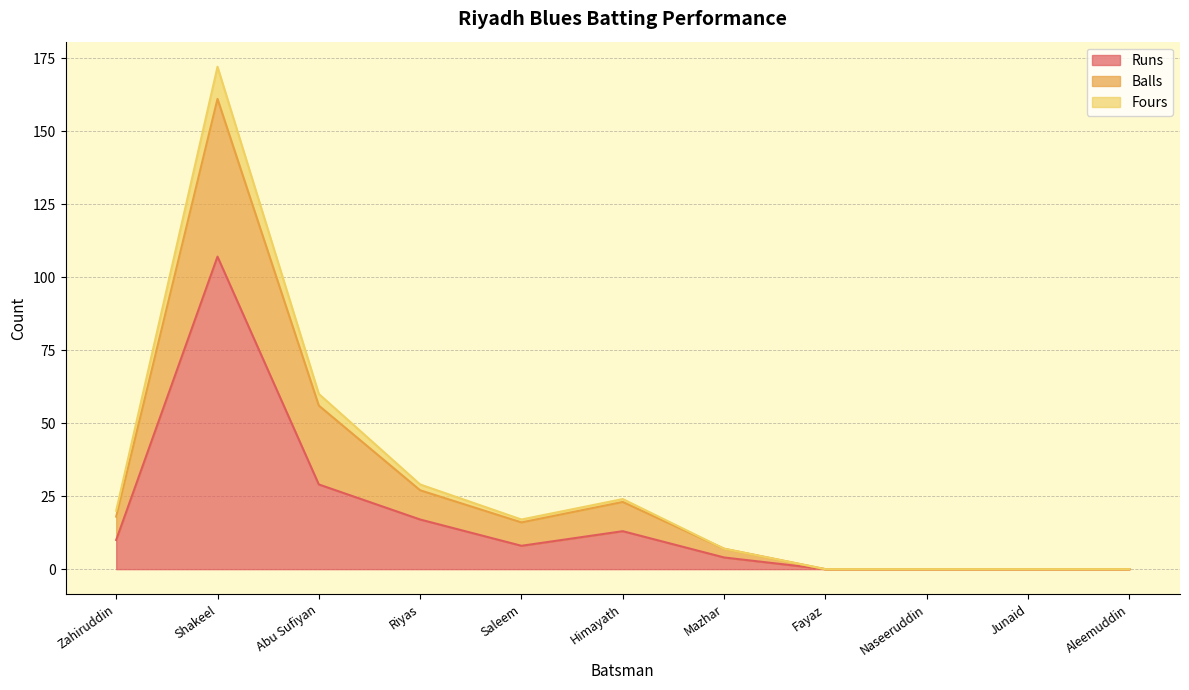

At which category is the sum across all series the highest?

Shakeel